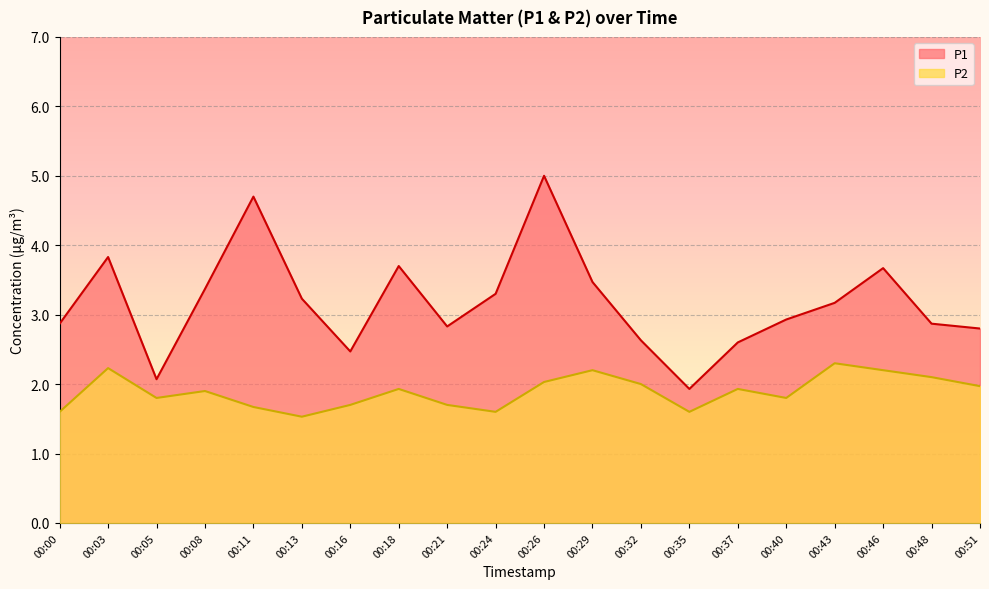

What is the maximum value shown in the chart?

5.0